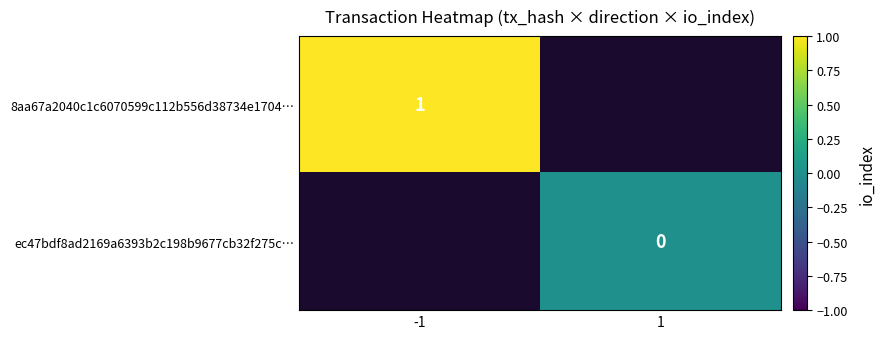

The 8aa67a2040c1c6070599c112b556d38734e1704… series shows 1 at -1. True or false?

True